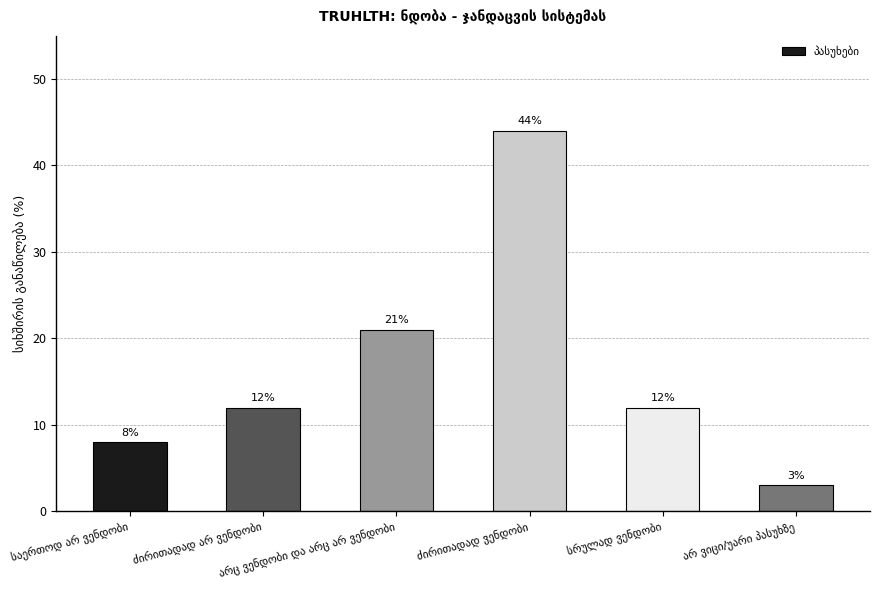

Reading right to left, transcribe all the data shown in this chart.

3	12	44	21	12	8